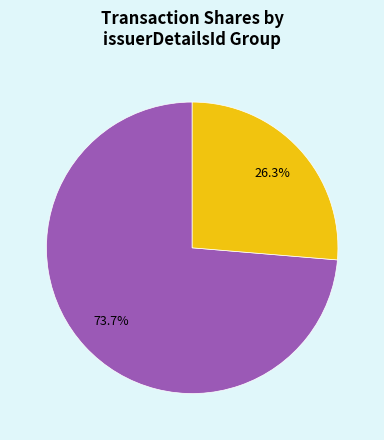

Count the number of slices in the pie.

2